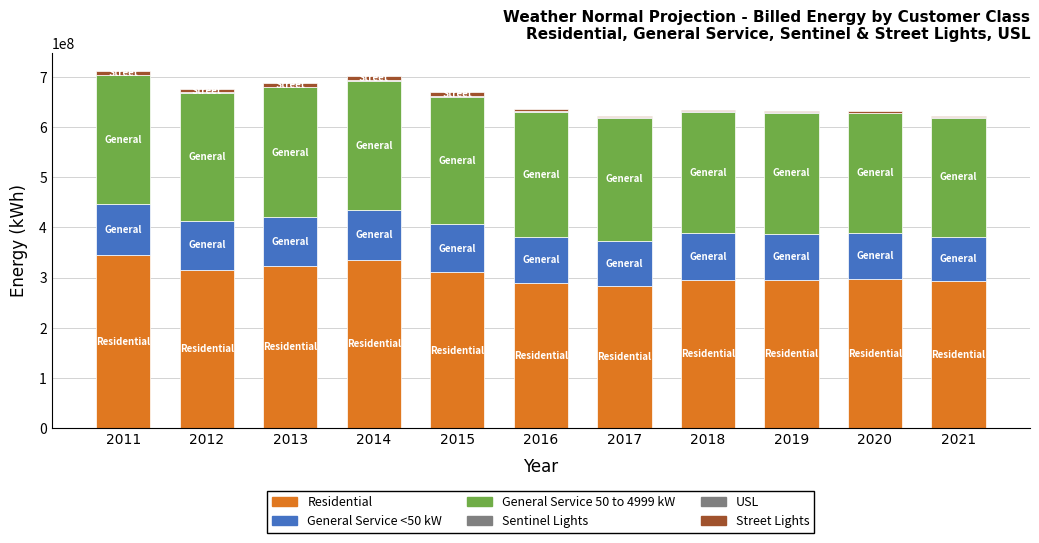

Where is General Service <50 kW nearest to the value 95580427?

2015